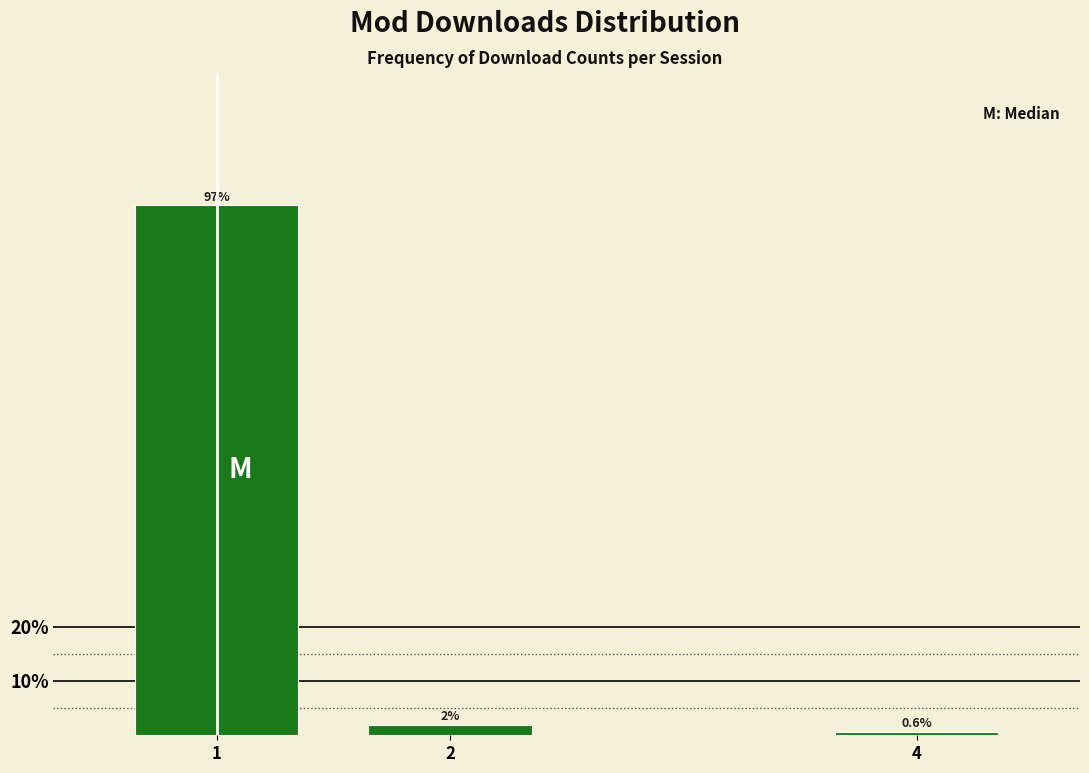

What is the average value?

33.3